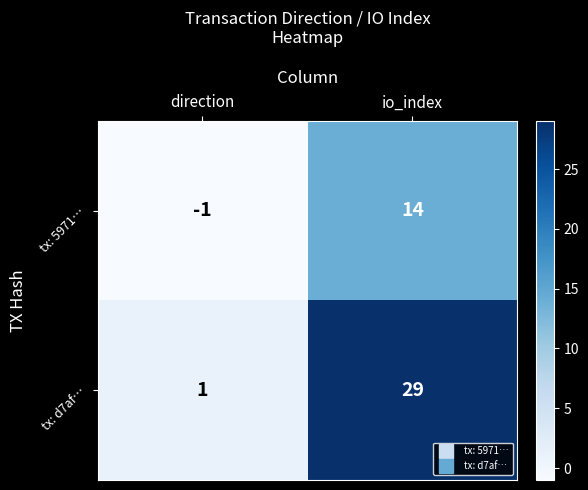

Which series changed the most between direction and io_index?

tx: d7af…